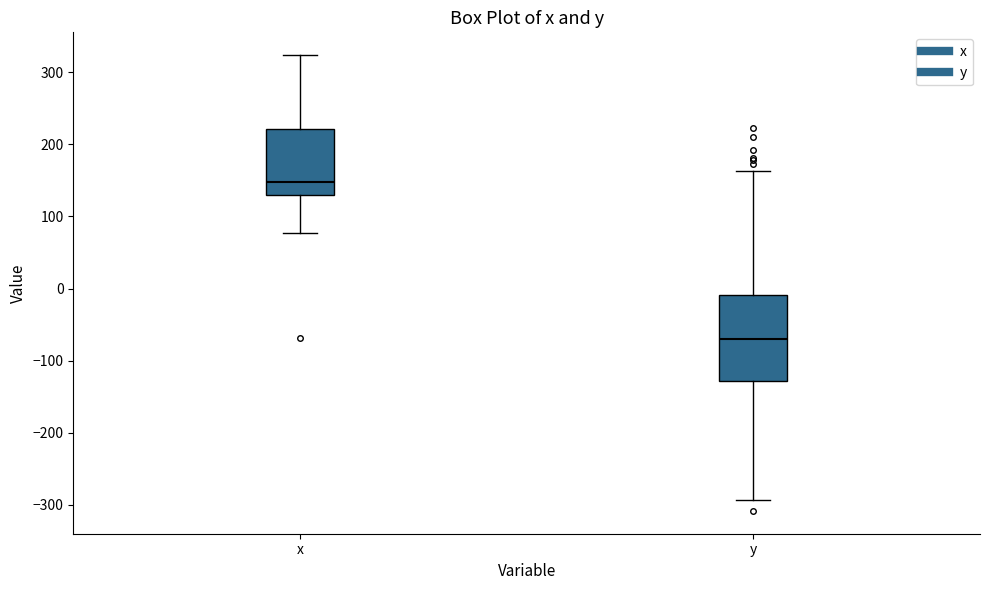

Reading left to right, read every box against the y-axis: the position of its median line, the range the box covers, and the ends of its whiskers. The values are not printed on the chart, so give them approximately, as read against the axis.

x: median 150, box 130 to 220, whiskers 80 to 320
y: median -70, box -130 to -10, whiskers -290 to 160